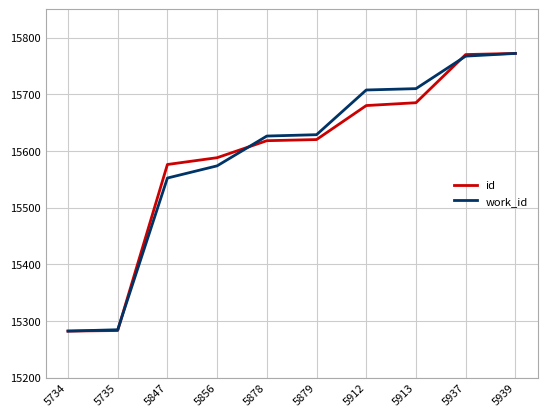

The work_id series shows 15626.2 at 5878. True or false?

True